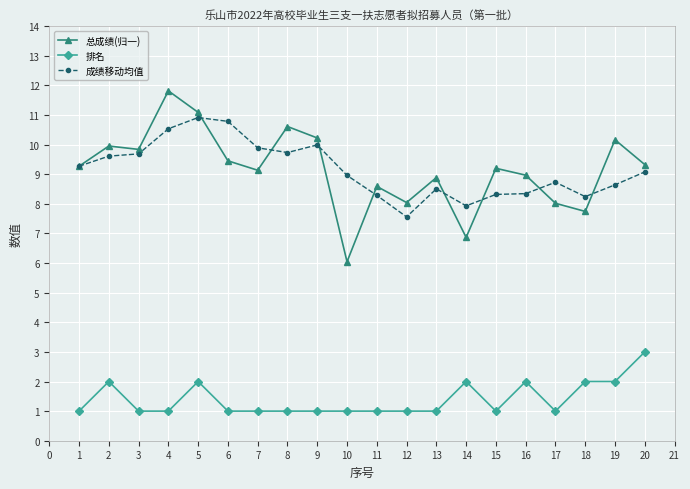

What is the value of the 排名 point at the 7th from the left?

1.0